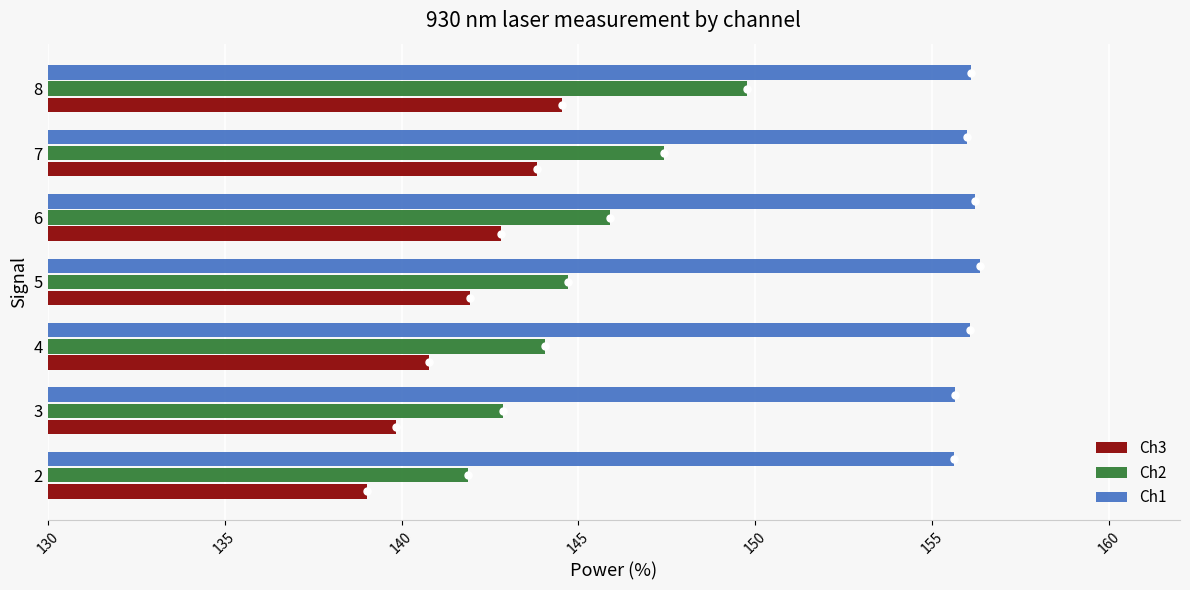

What is the sum of all Ch2 values?

1016.6